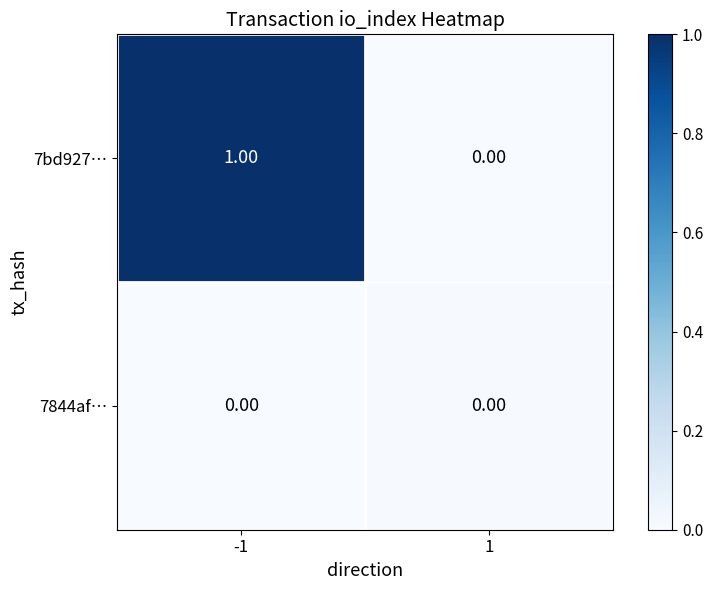

List the series in order of their overall mean, highest first.

7bd927…, 7844af…